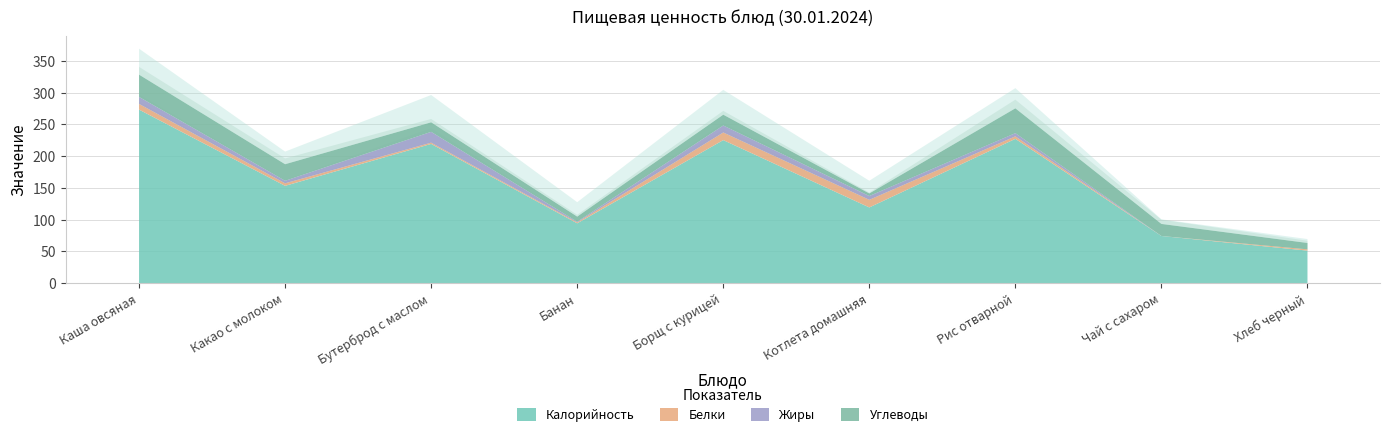

What position from the right is Каша овсяная?

9